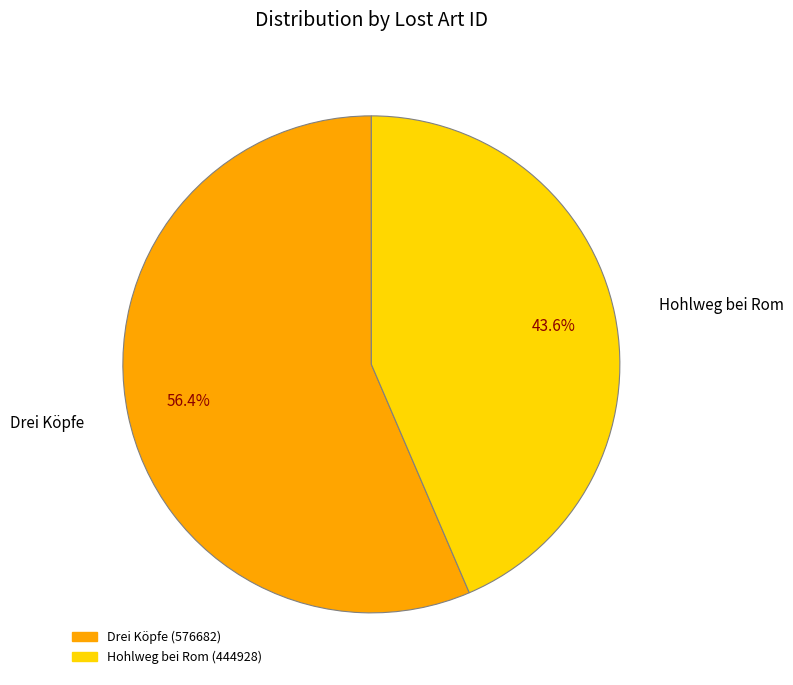

How much of the chart is everything except Drei Köpfe?

43.6%